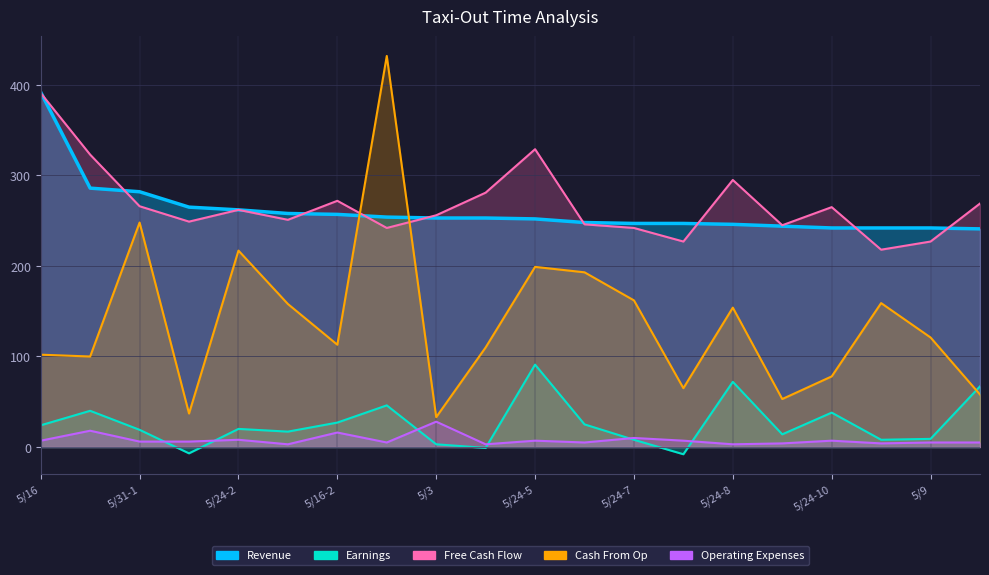

What is the sum of the Revenue values at 5/22 and 5/29?

512